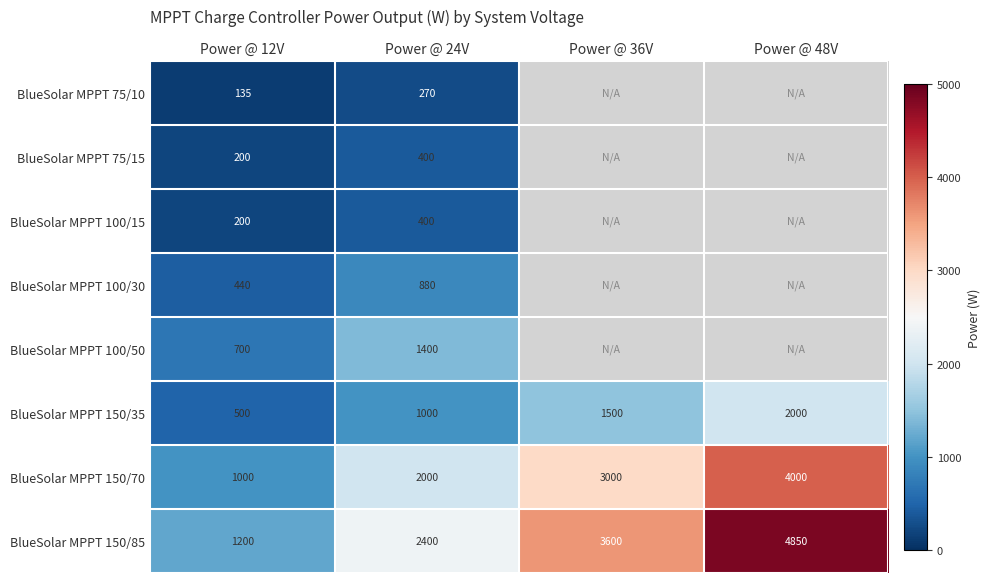

What is the lowest value of the BlueSolar MPPT 150/70 series?

1000